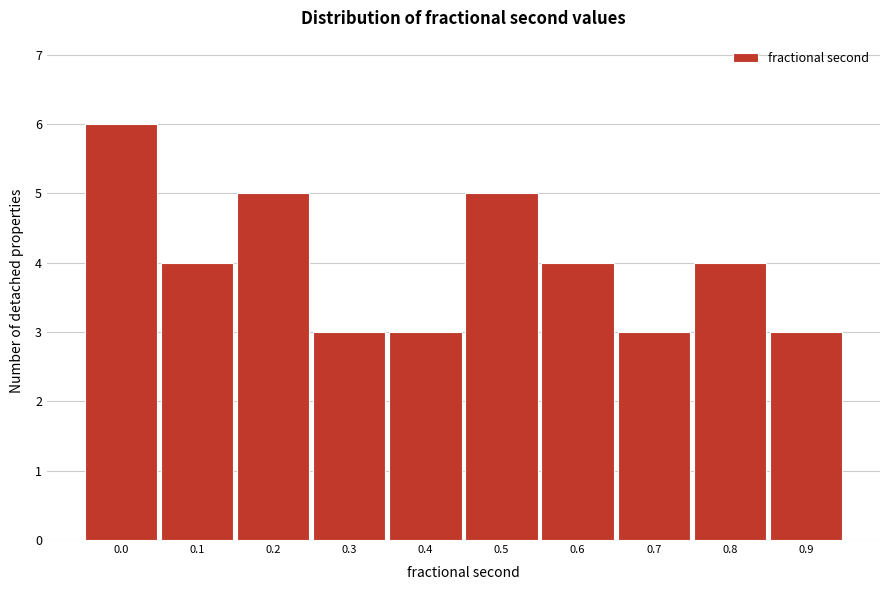

Reading left to right, transcribe all the data shown in this chart.

0.0=6	0.1=4	0.2=5	0.3=3	0.4=3	0.5=5	0.6=4	0.7=3	0.8=4	0.9=3